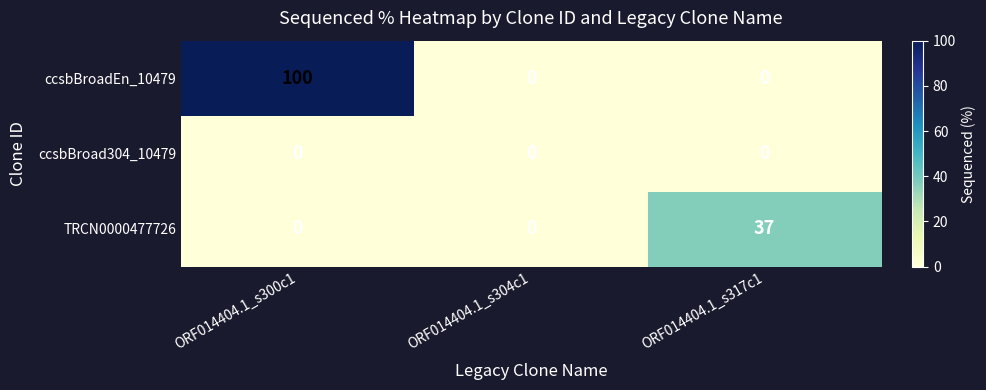

Is it true that TRCN0000477726 equals -19 at ORF014404.1_s304c1?

False